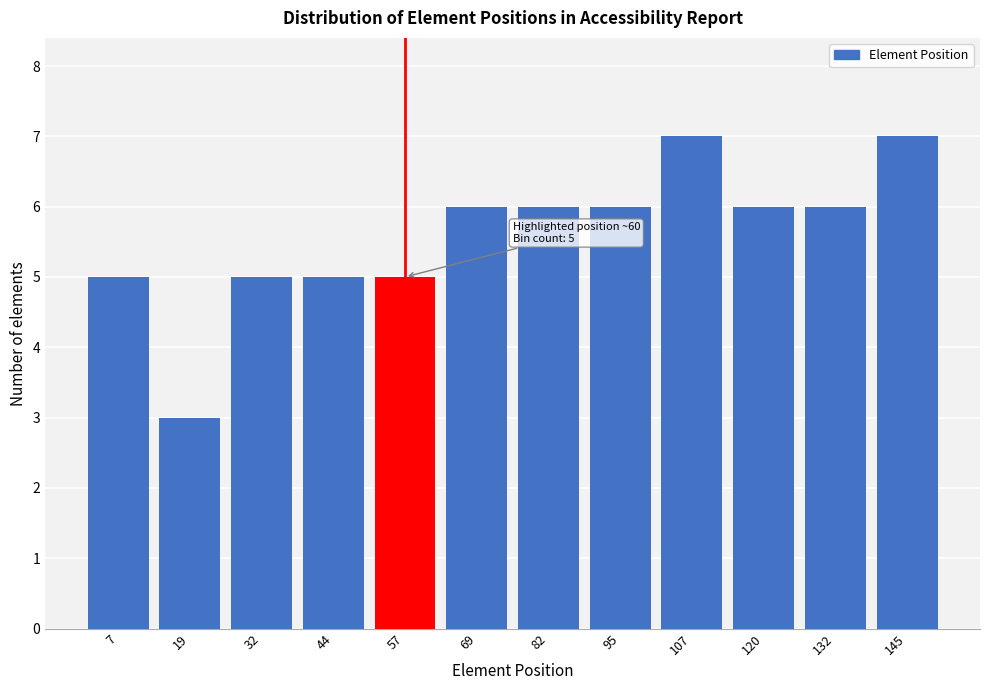

Reading left to right, what are all the values shown in this chart?

5	3	5	5	5	6	6	6	7	6	6	7